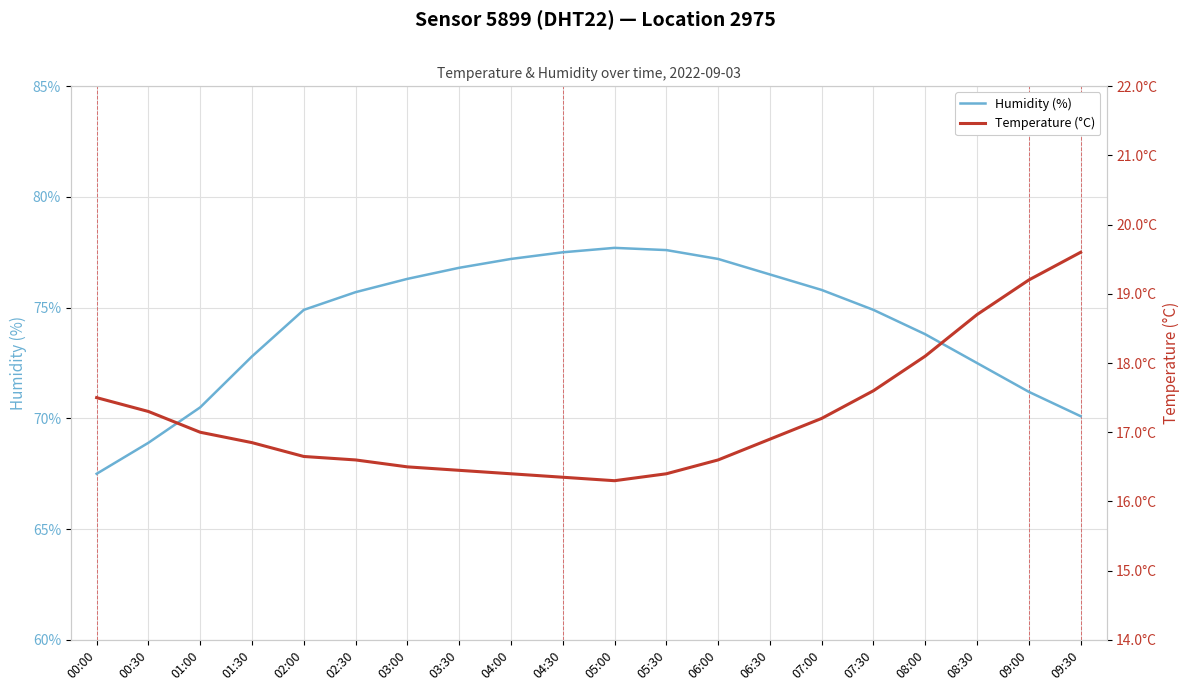

Which has a higher value, 05:30 or 04:30?

05:30